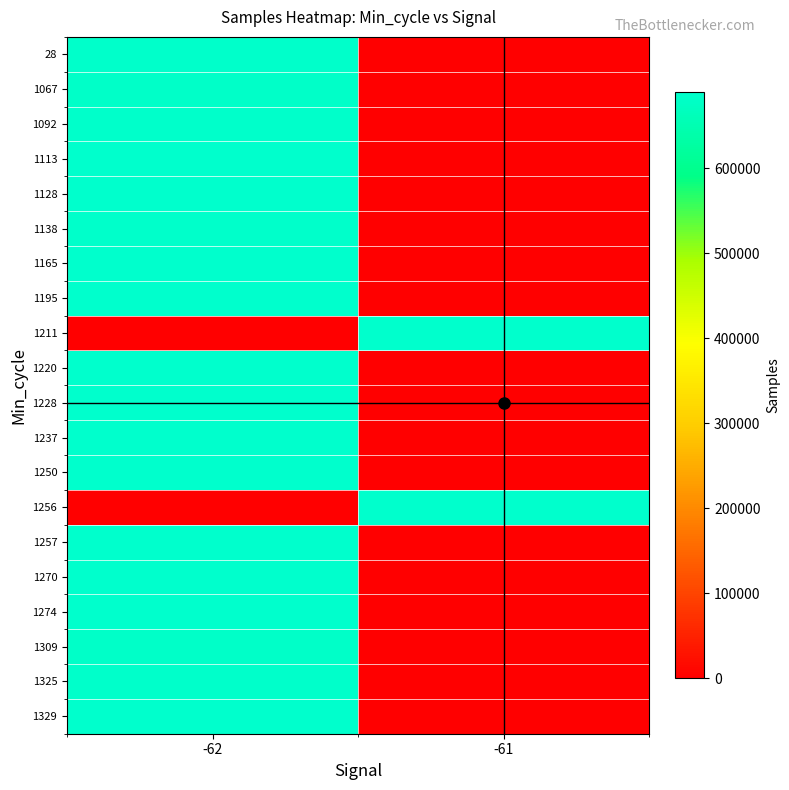

Reading left to right, what are all the values shown in this chart?

28: -62=686953	-61=0
1067: -62=684191	-61=0
1092: -62=686429	-61=0
1113: -62=689042	-61=0
1128: -62=687775	-61=0
1138: -62=686953	-61=0
1165: -62=689660	-61=0
1195: -62=689639	-61=0
1211: -62=0	-61=687145
1220: -62=687506	-61=0
1228: -62=688753	-61=0
1237: -62=687055	-61=0
1250: -62=689628	-61=0
1256: -62=0	-61=687150
1257: -62=687240	-61=0
1270: -62=689429	-61=0
1274: -62=687166	-61=0
1309: -62=684297	-61=0
1325: -62=686515	-61=0
1329: -62=689700	-61=0